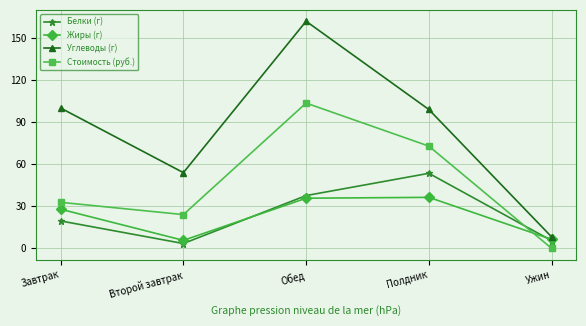

What is the label of the 3rd point from the right?

Обед